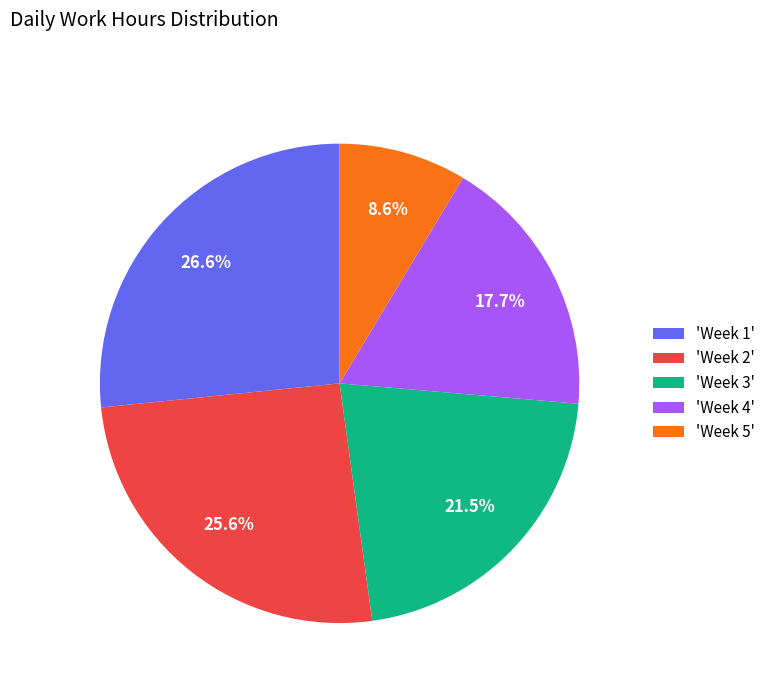

Count the number of slices in the pie.

5